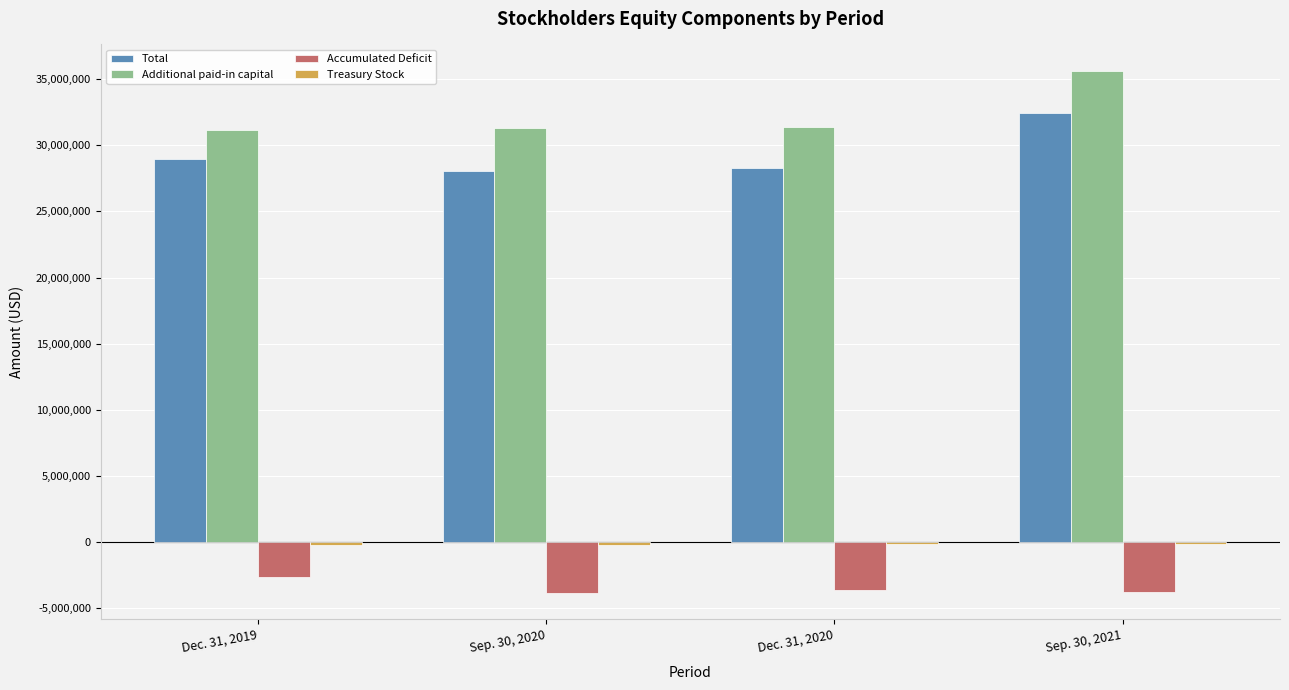

At how many categories does at least one series exceed 31806659?

1